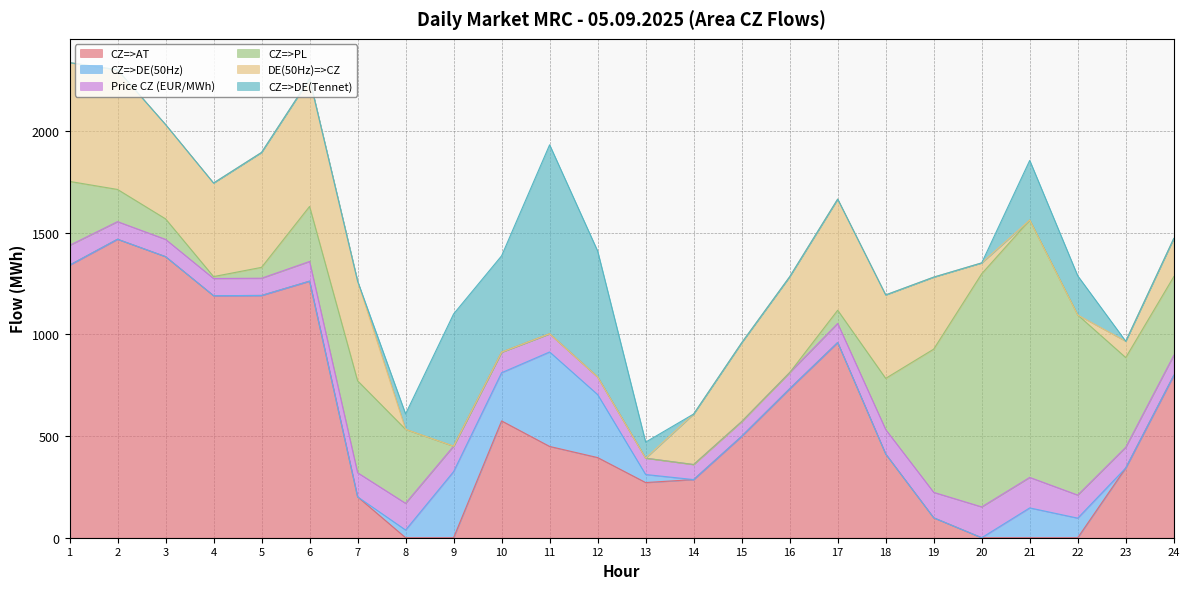

In CZ=>DE(50Hz), how many points are lower than both neighbors (excluding endpoints)?

1